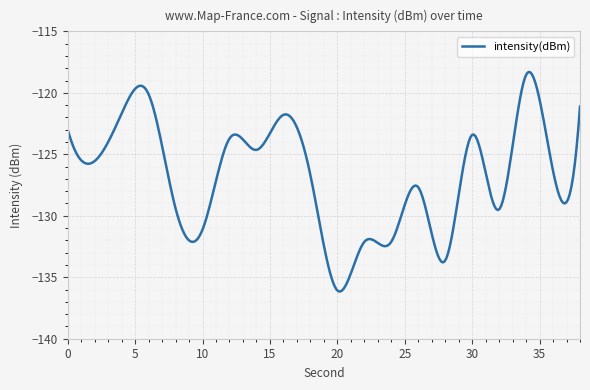

What is the greatest value displayed?

-118.3